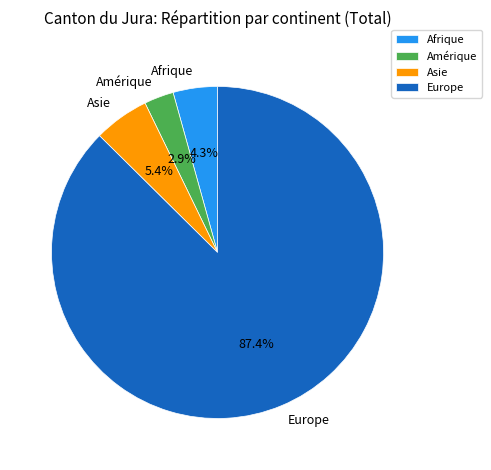

How many segments does this pie chart have?

4